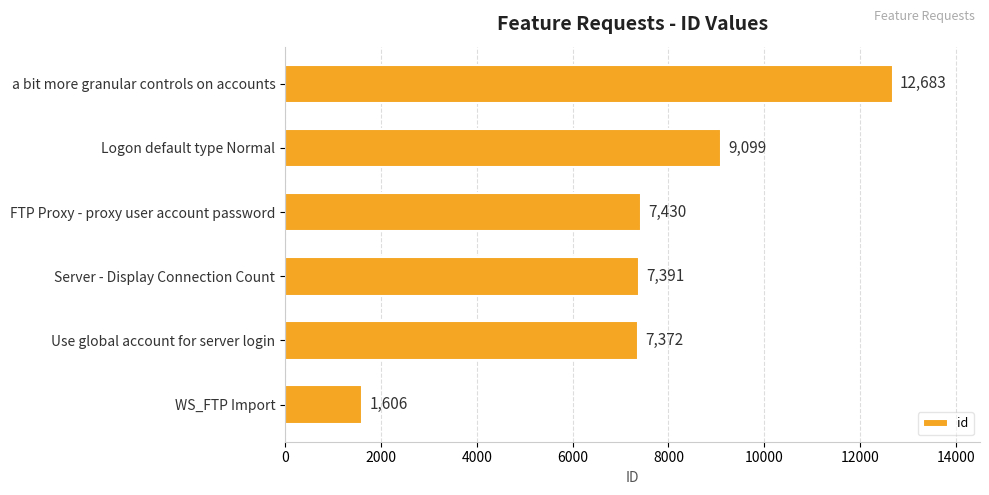

List the labels in order of value, largest first.

a bit more granular controls on accounts, Logon default type Normal, FTP Proxy - proxy user account password, Server - Display Connection Count, Use global account for server login, WS_FTP Import